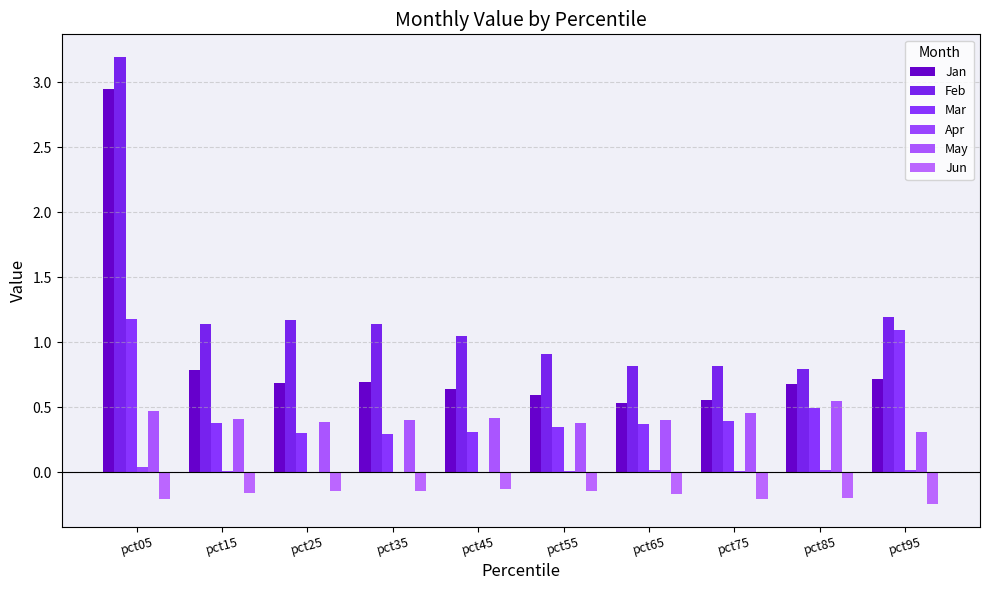

Which category has the highest value in the May series?

pct85